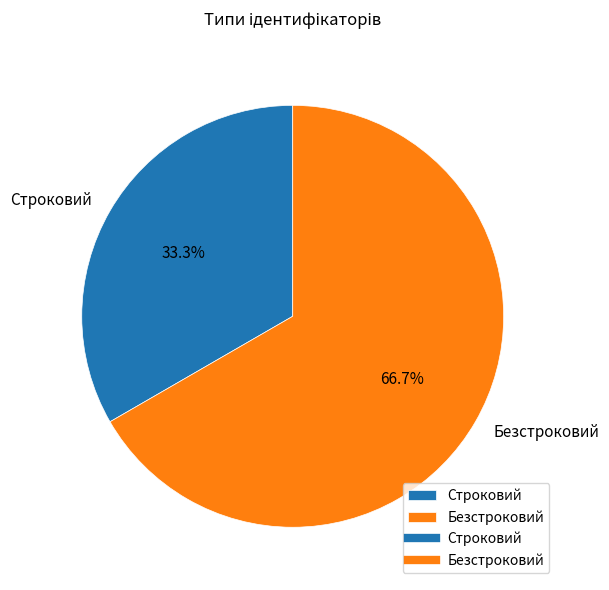

How many segments does this pie chart have?

2